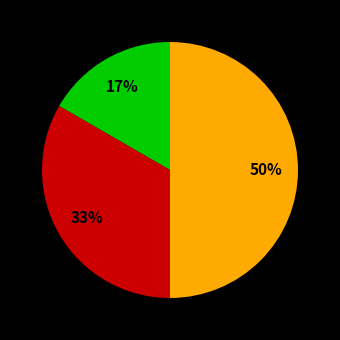

To the nearest percent, what is the average slice percentage?

33%